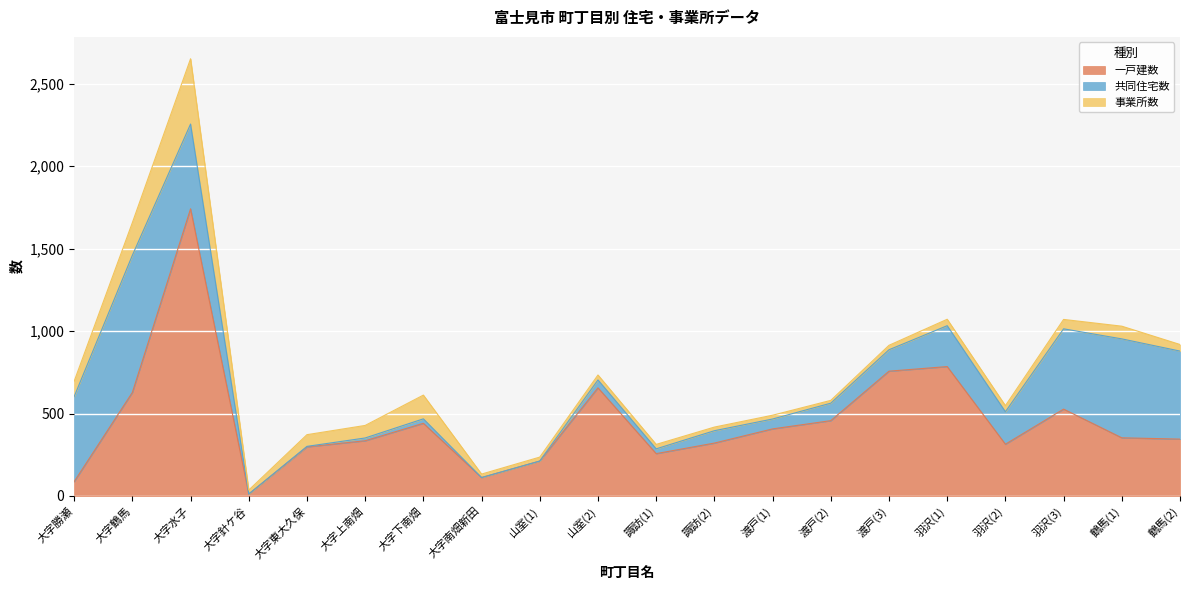

List the series in order of their peak value, highest first.

一戸建数, 共同住宅数, 事業所数